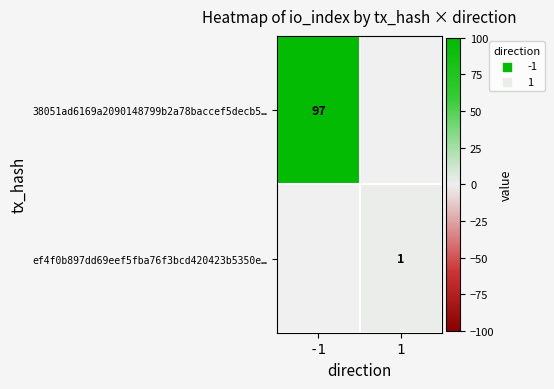

True or false: ef4f0b897dd69eef5fba76f3bcd420423b5350e… has a value of 2 at 1.

False